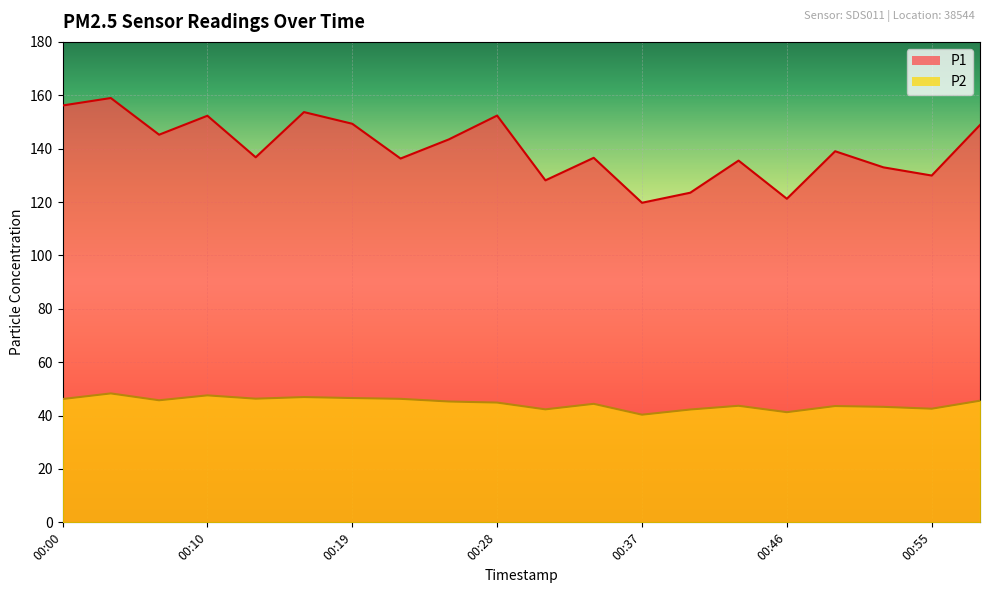

True or false: P2 and P1 intersect in this chart.

False